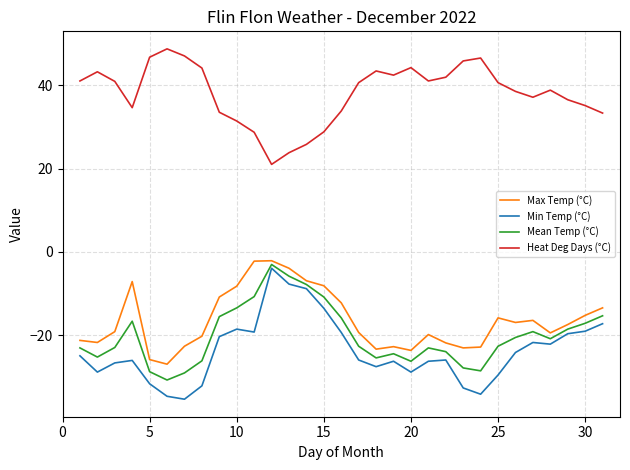

What is the difference between the maximum and minimum values in the Min Temp (°C) series?

31.4